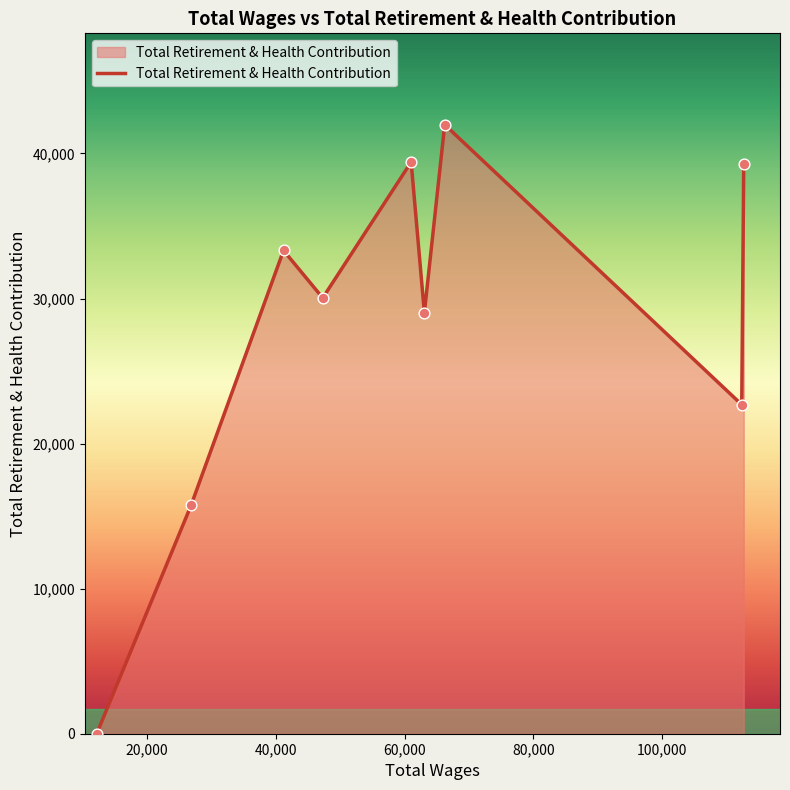

What is the greatest value displayed?

41984